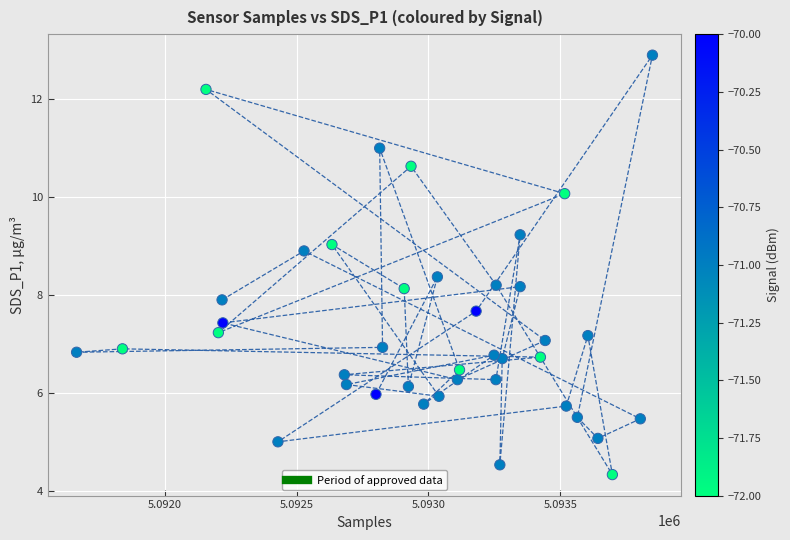

What is the range of Y values (max minus min)?

8.6